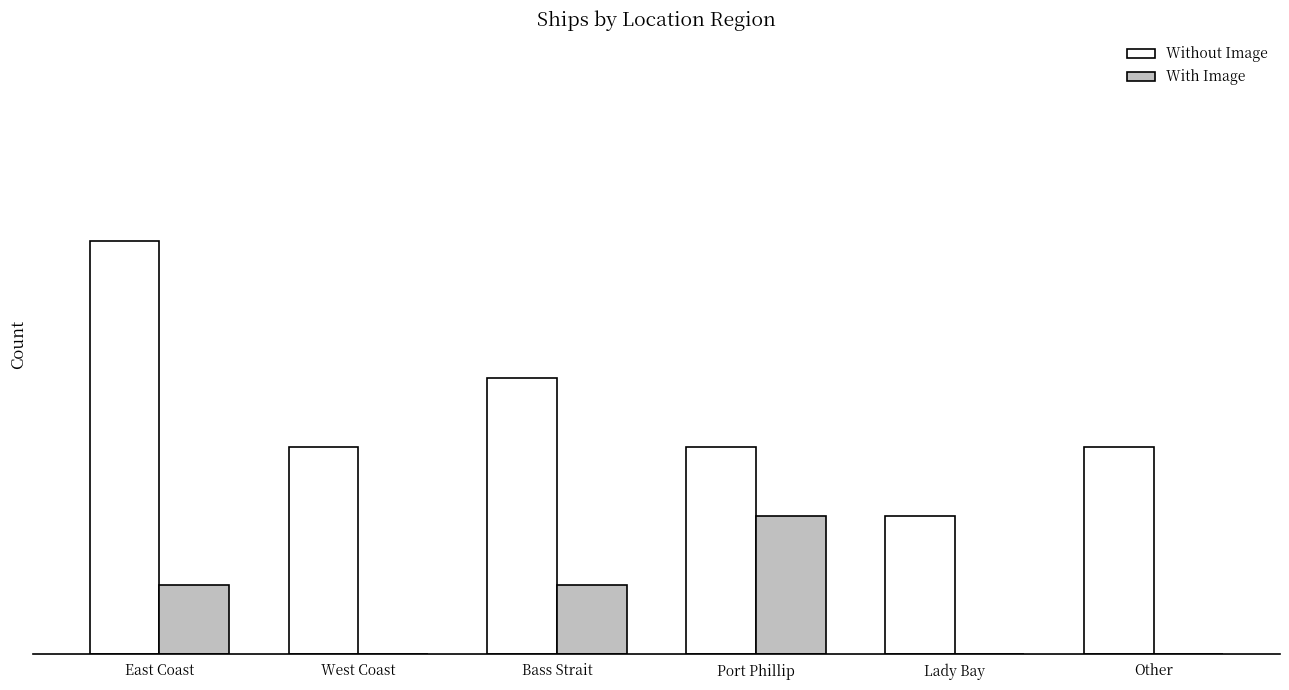

Reading left to right, transcribe all the data shown in this chart.

Without Image: East Coast=6	West Coast=3	Bass Strait=4	Port Phillip=3	Lady Bay=2	Other=3
With Image: East Coast=1	West Coast=0	Bass Strait=1	Port Phillip=2	Lady Bay=0	Other=0